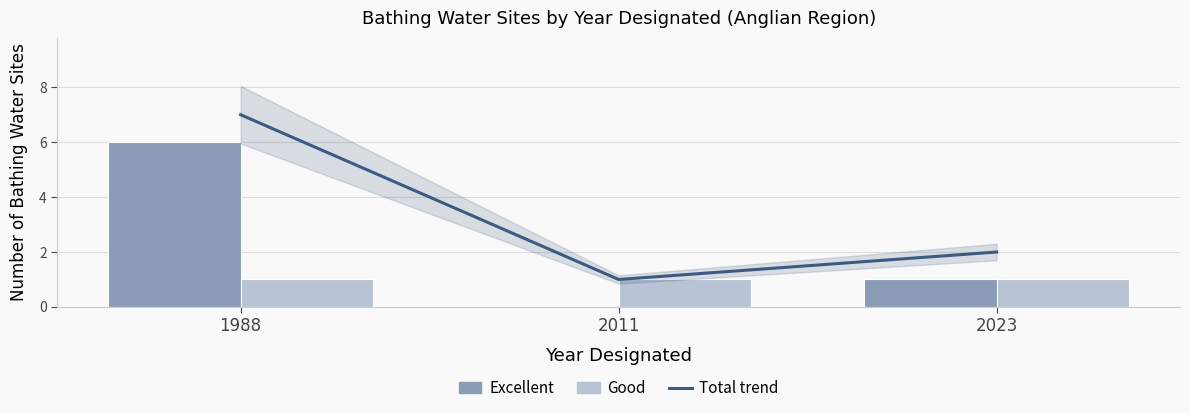

Is it true that Good equals 1 at 2023?

True